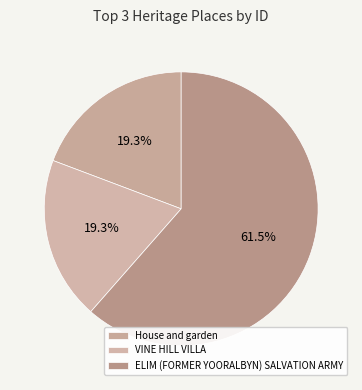

Which category accounts for the majority?

ELIM (FORMER YOORALBYN) SALVATION ARMY